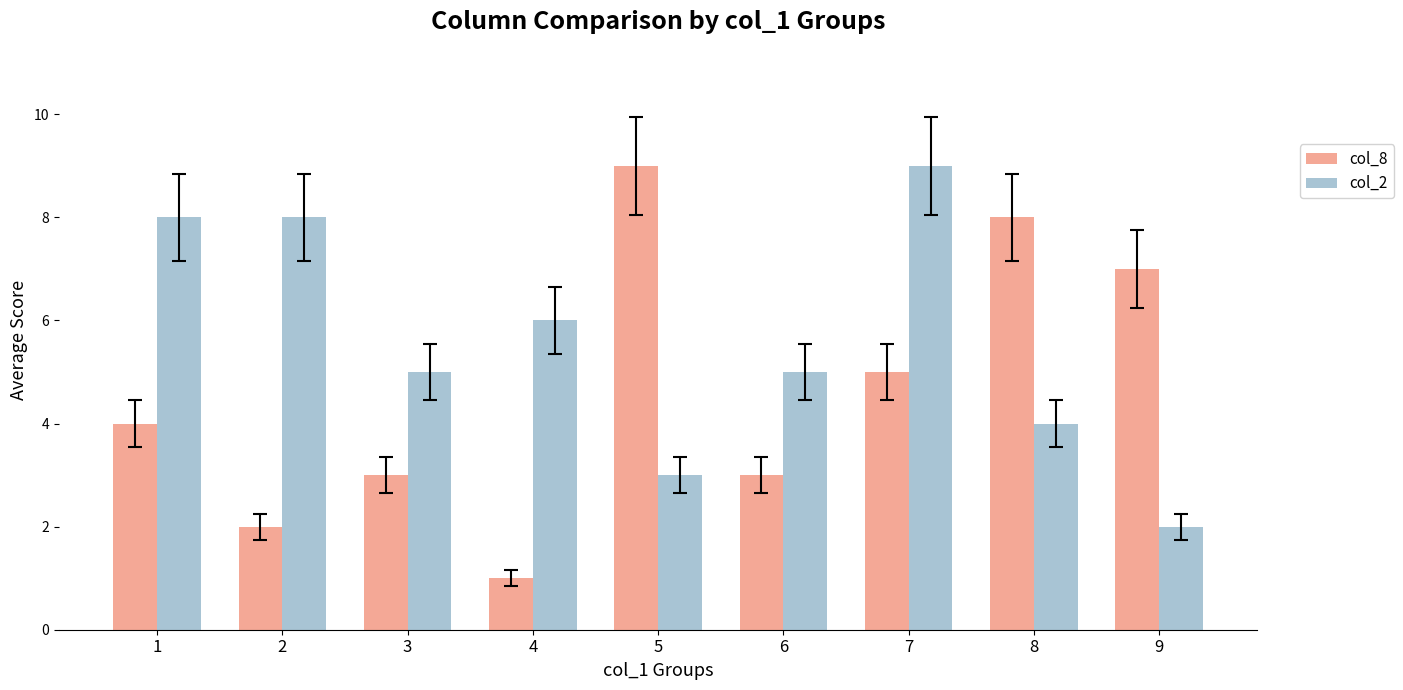

What is the difference between the maximum and minimum values in the col_2 series?

7